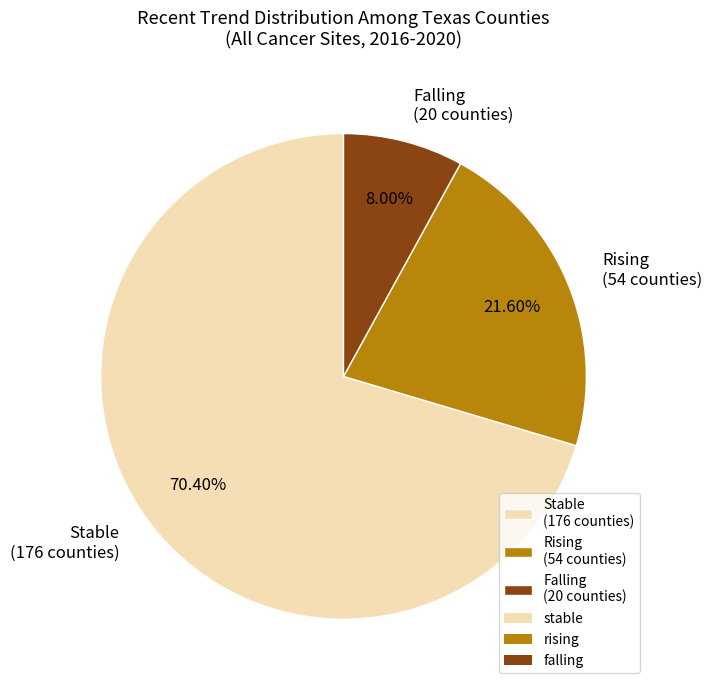

Which has a higher value, Stable (176 counties) or Rising (54 counties)?

Stable (176 counties)